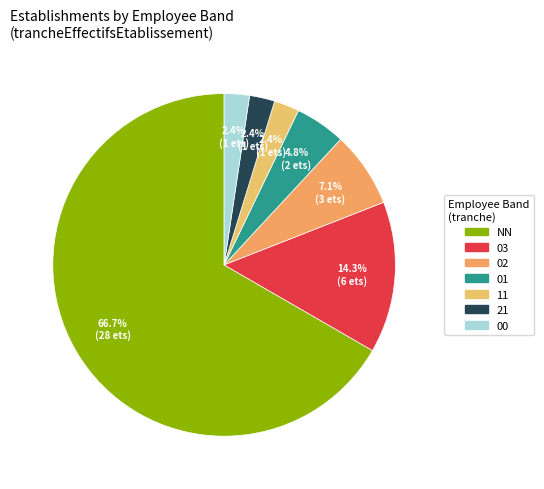

To the nearest percent, what percentage of the pie is 02?

7%